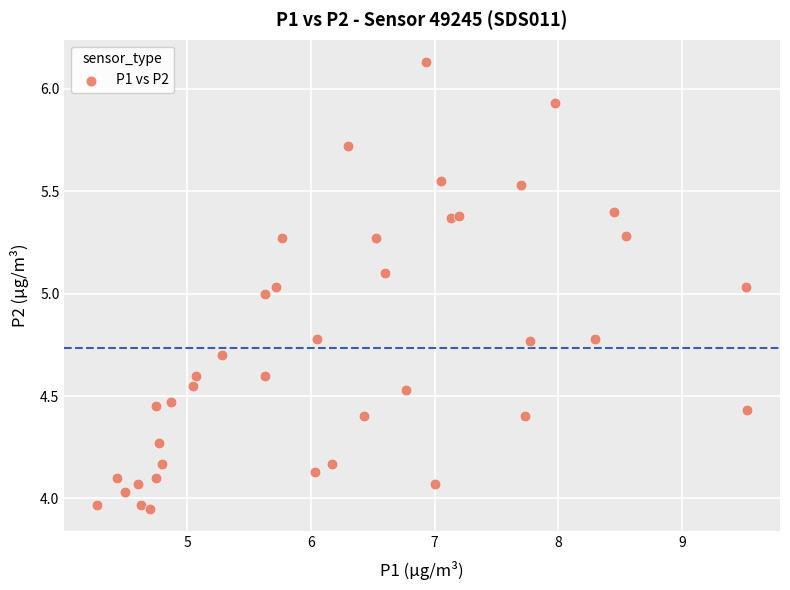

What is the range of Y values (max minus min)?

2.2